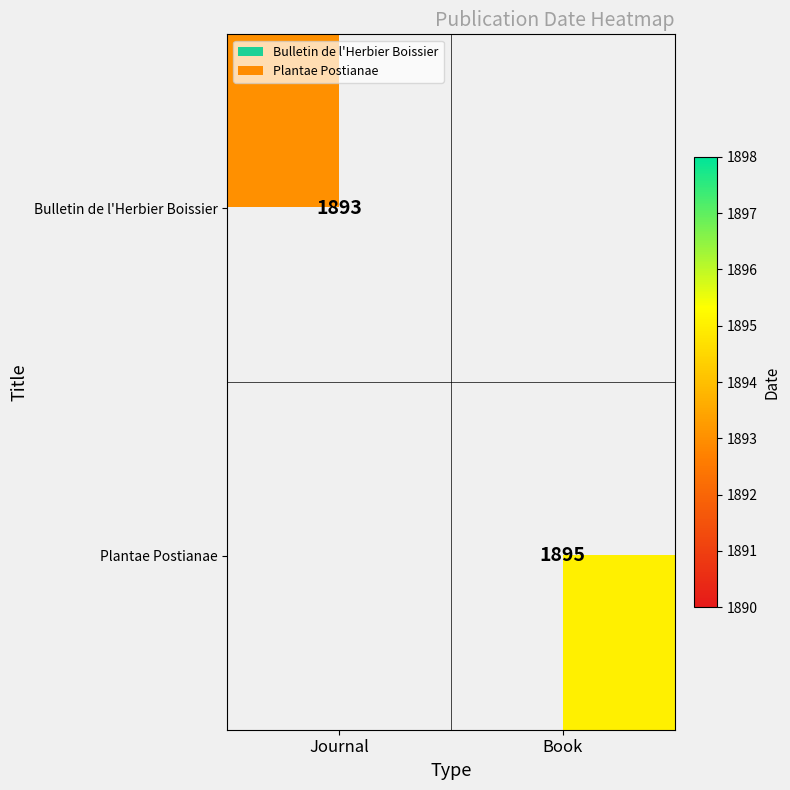

True or false: Bulletin de l'Herbier Boissier has a value of 429 at Journal.

False